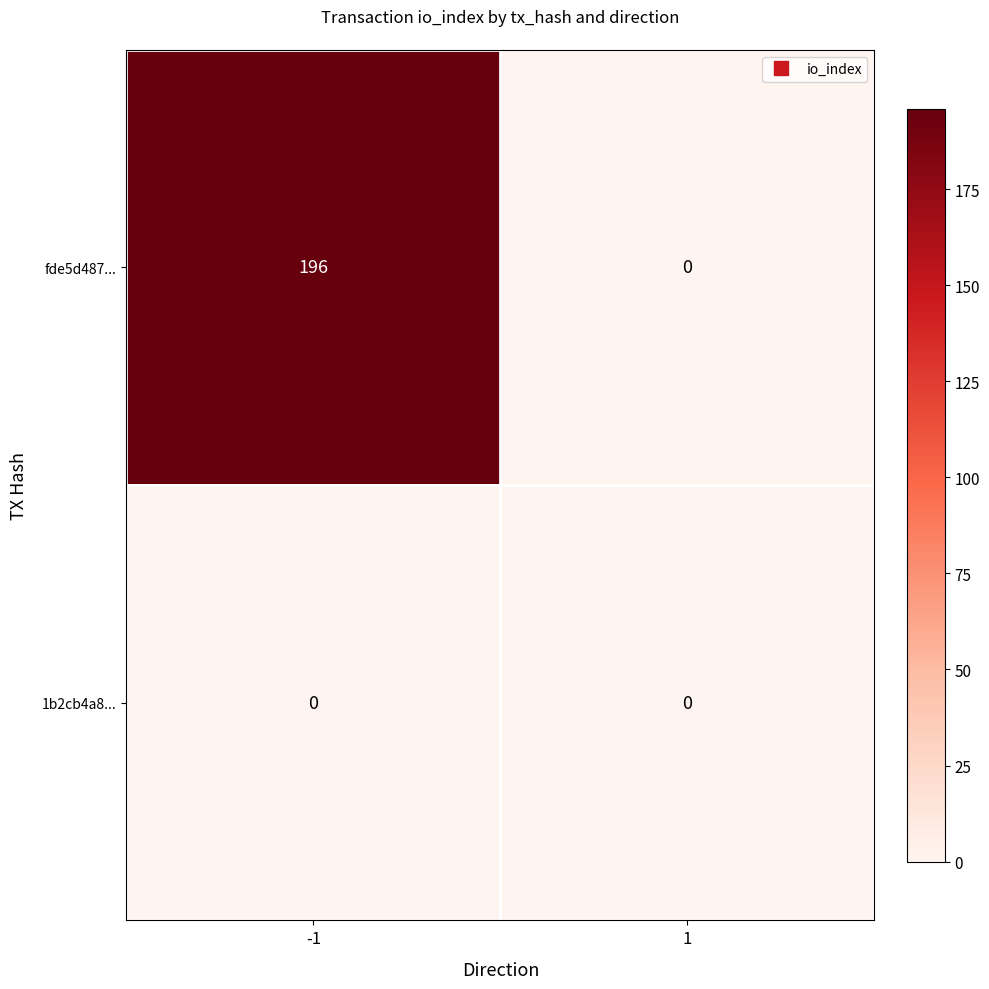

The 1b2cb4a8... series shows 0 at -1. True or false?

True